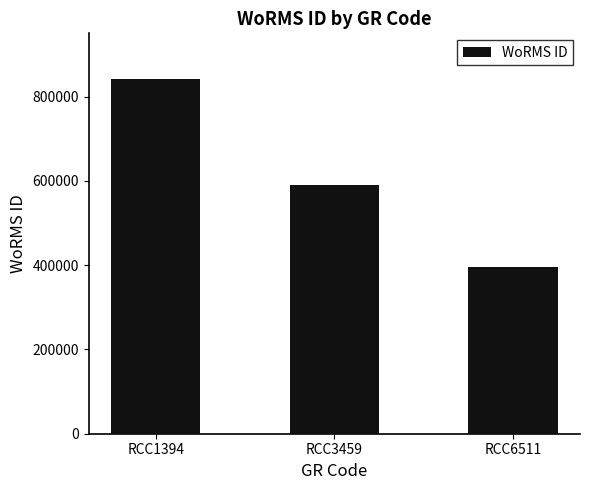

How many data points are less than 590560?

1